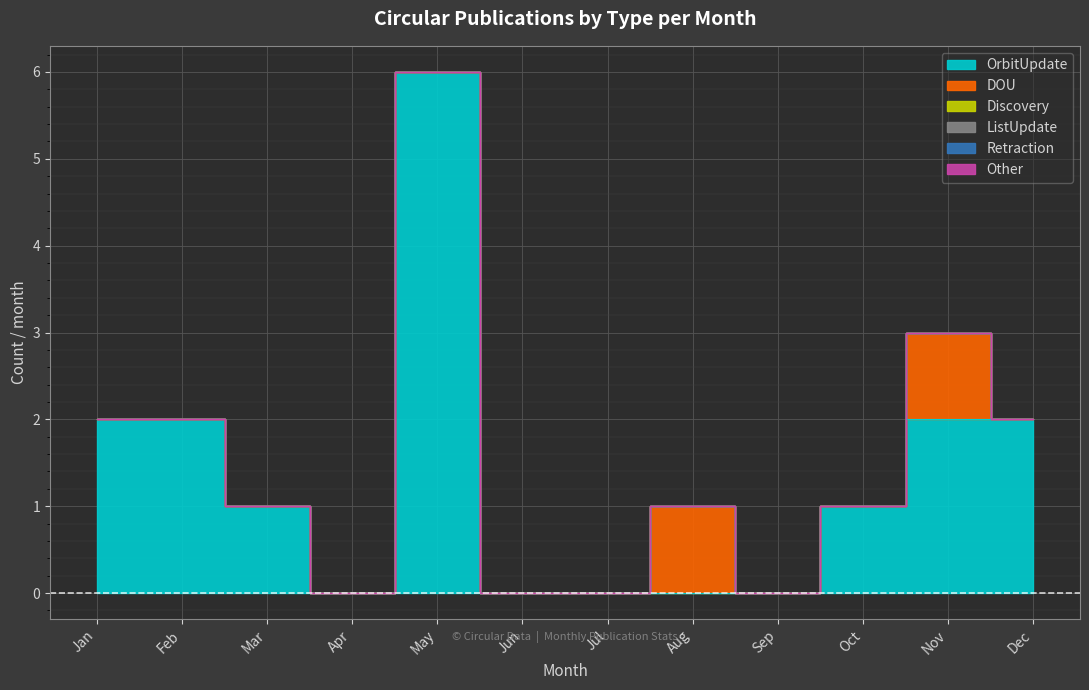

True or false: DOU and OrbitUpdate intersect in this chart.

False